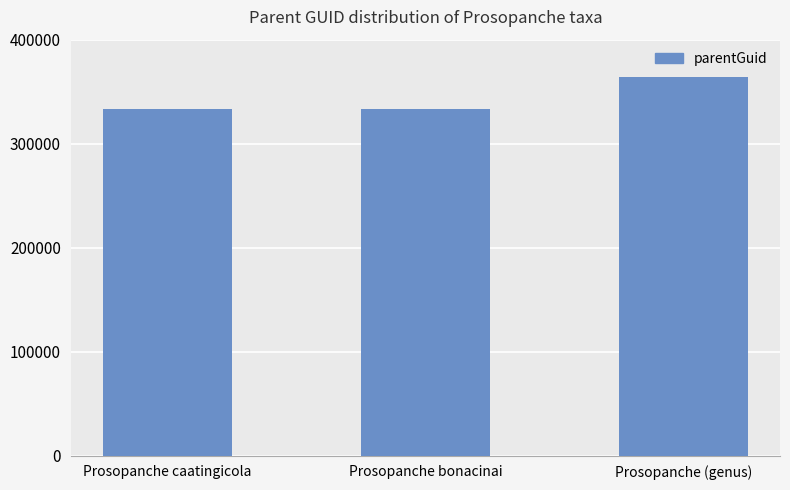

How many bars are there in total?

3